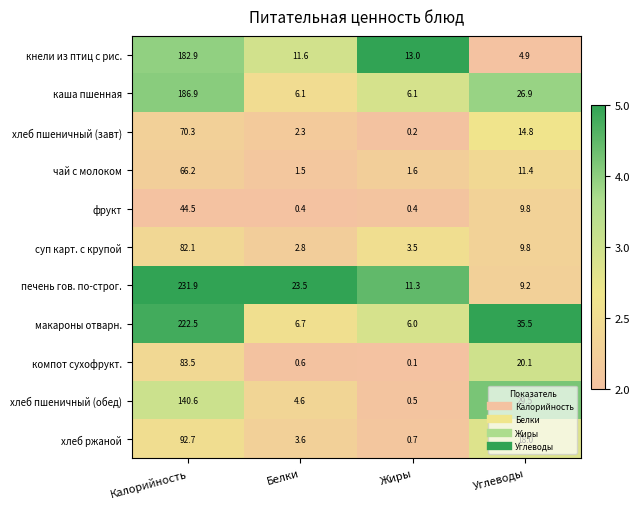

How many data points in макароны отварн. are above 35?

2